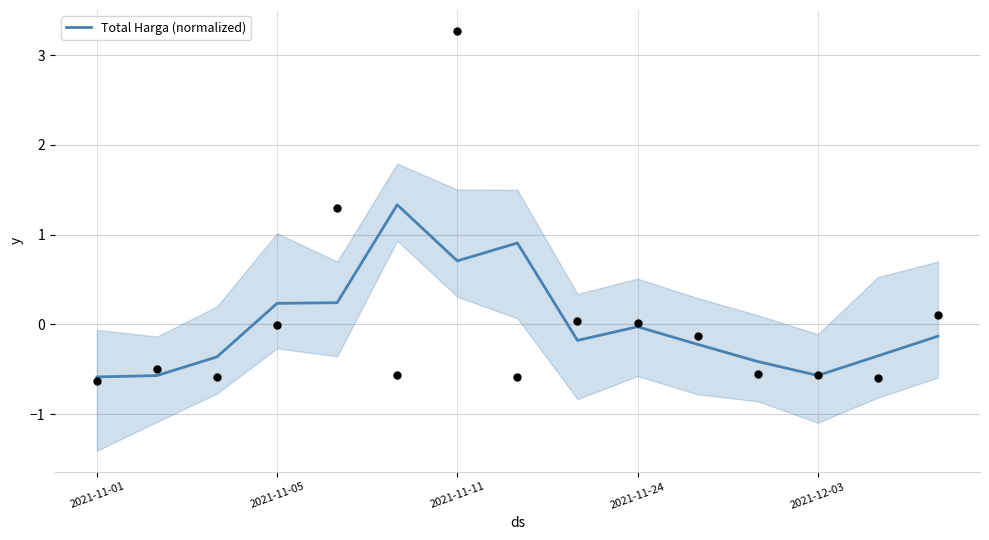

The value of Total Harga (normalized) at 2021-11-01 is -0.6. True or false?

True